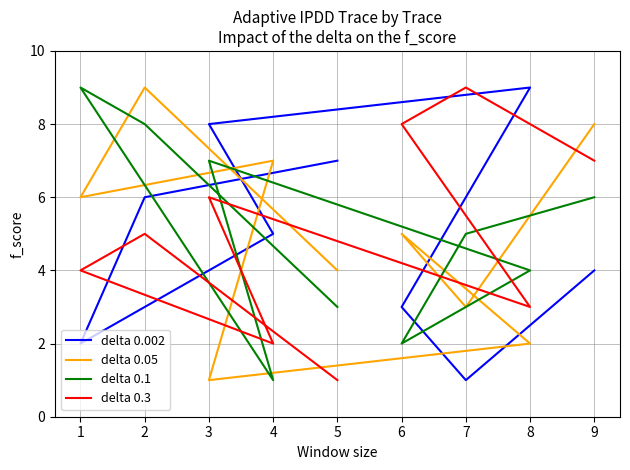

True or false: delta 0.1 has a value of 1 at 4.

False